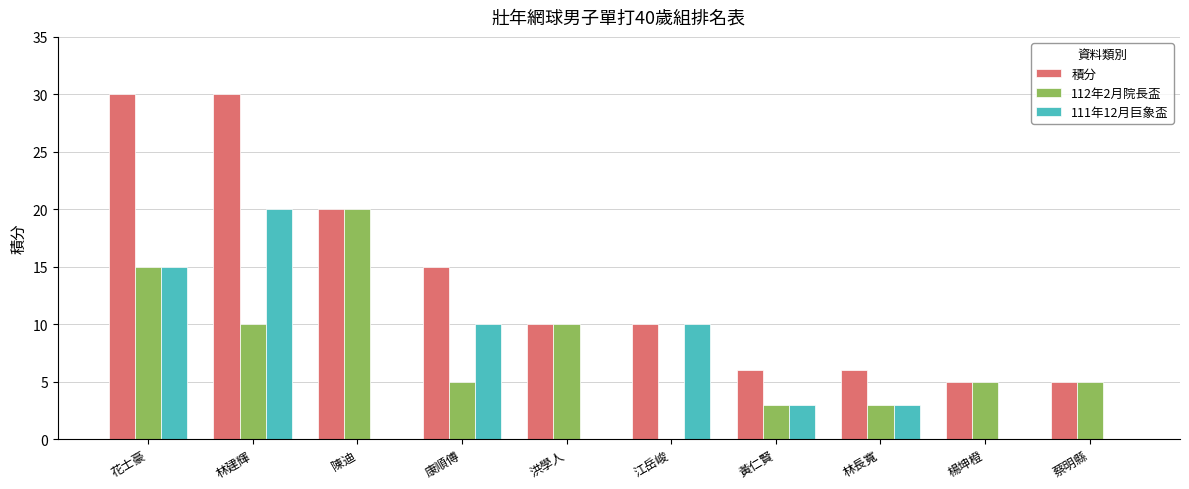

What is the sum of all 112年2月院長盃 values?

76